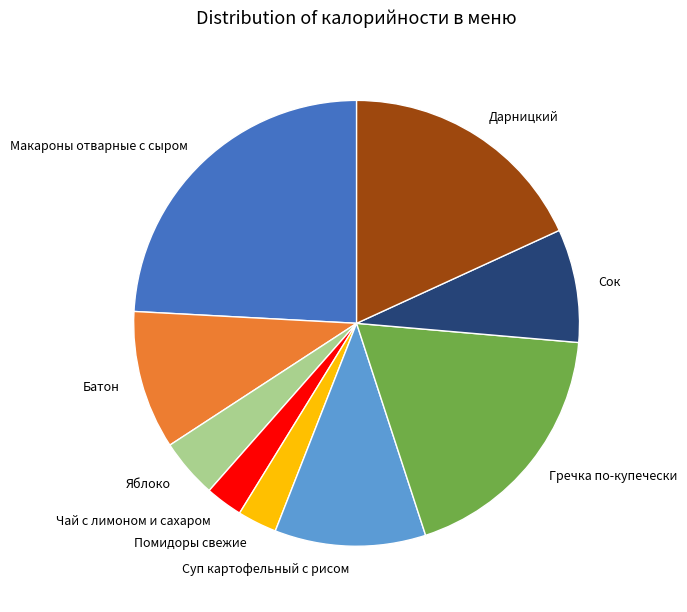

Which category has the biggest portion of the pie?

Макароны отварные с сыром